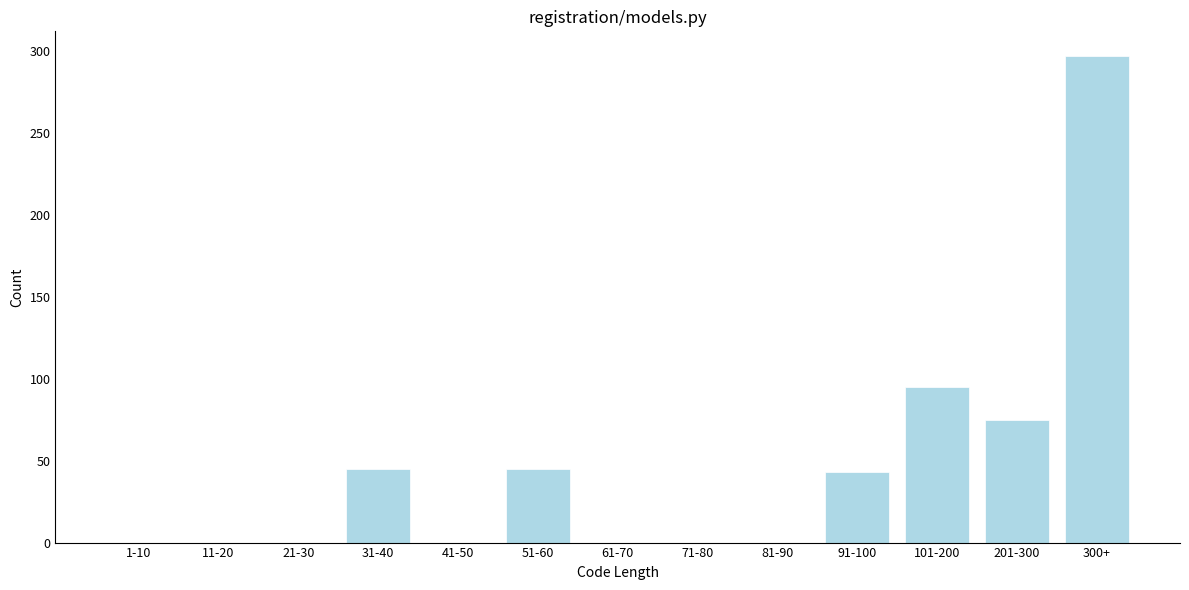

Reading right to left, what are all the values shown in this chart?

300+=297	201-300=75	101-200=95	91-100=43	81-90=0	71-80=0	61-70=0	51-60=45	41-50=0	31-40=45	21-30=0	11-20=0	1-10=0